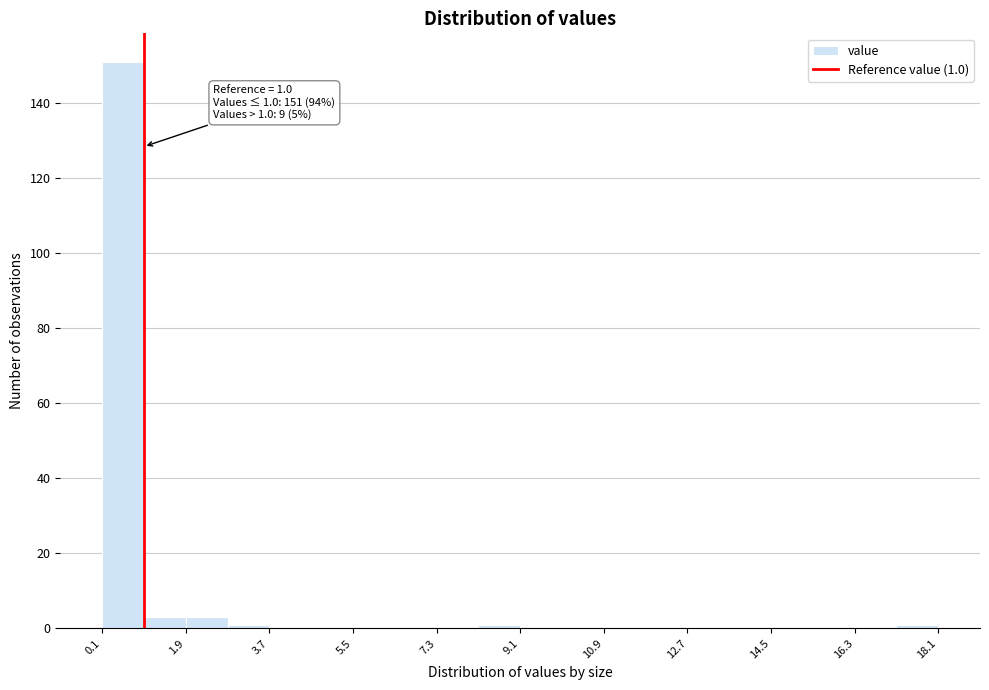

Over which range of the x-axis is the bar tallest?

0.2 to 1.0